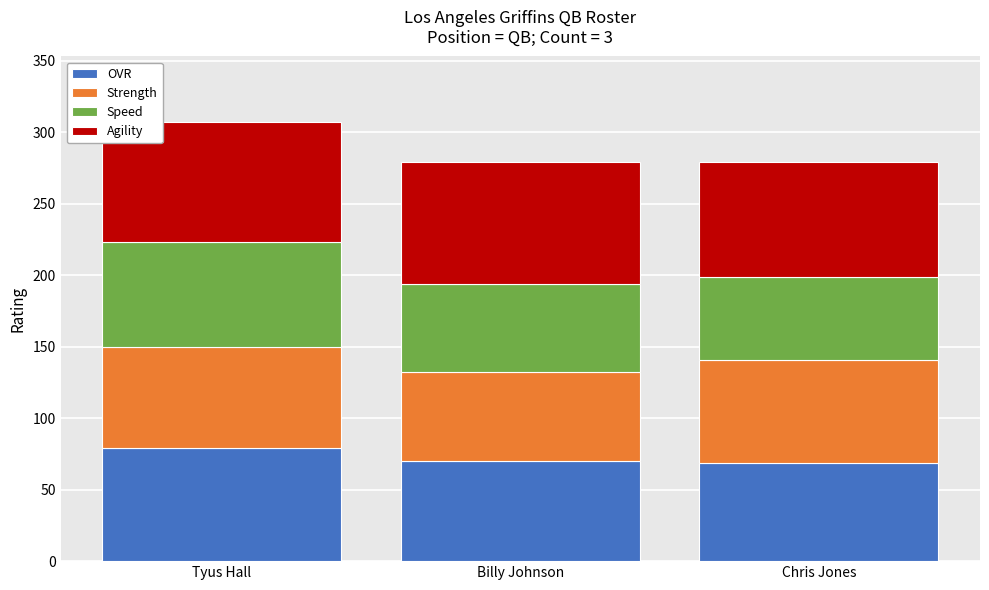

What is the total value across all series at Chris Jones?

279